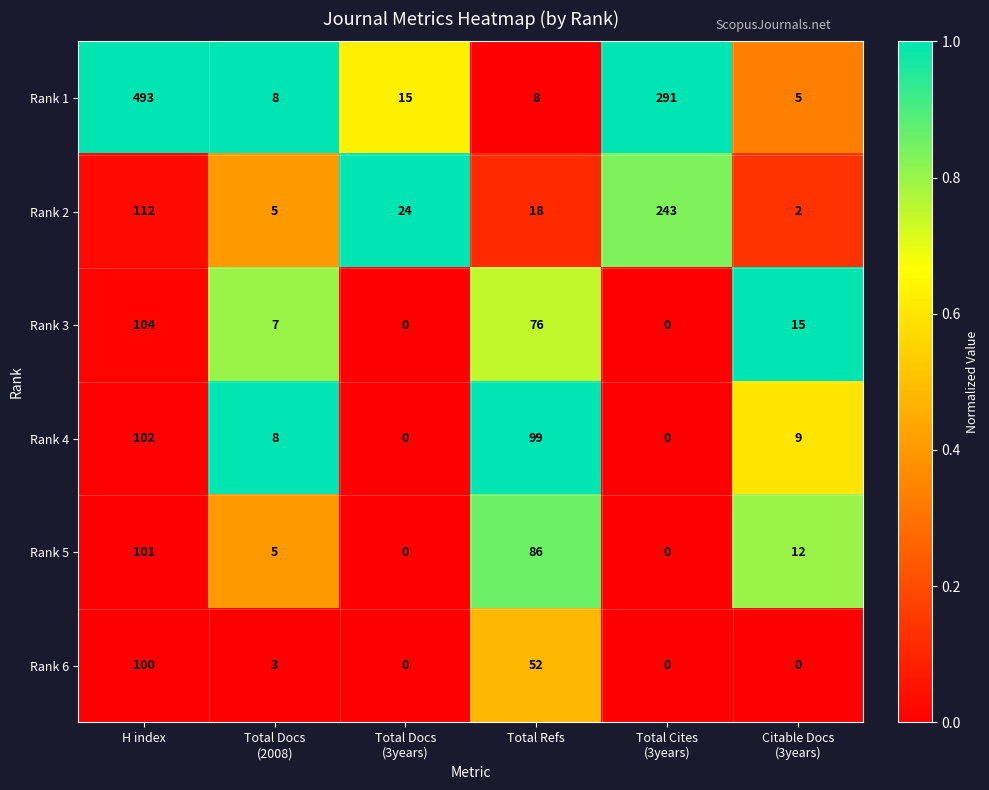

What is the sum of all Rank 5 values?

204